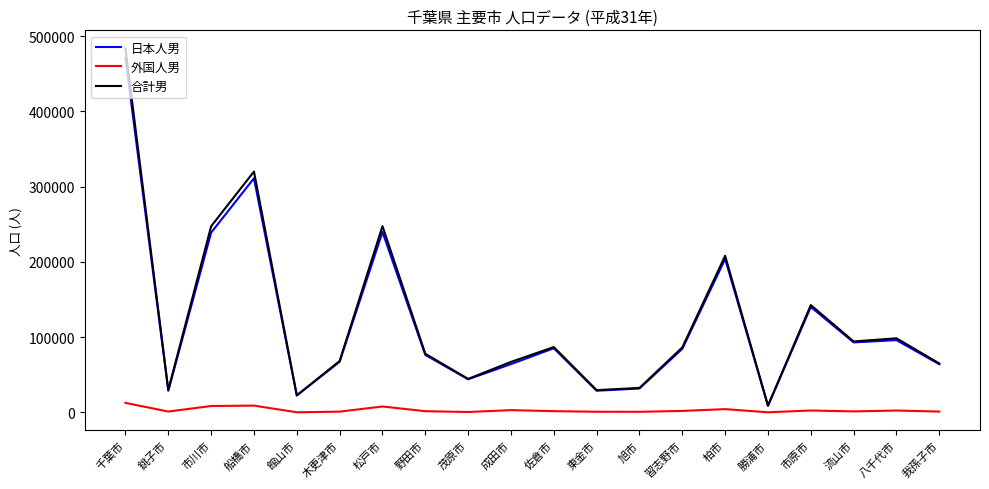

Which category has the lowest value in the 日本人男 series?

勝浦市